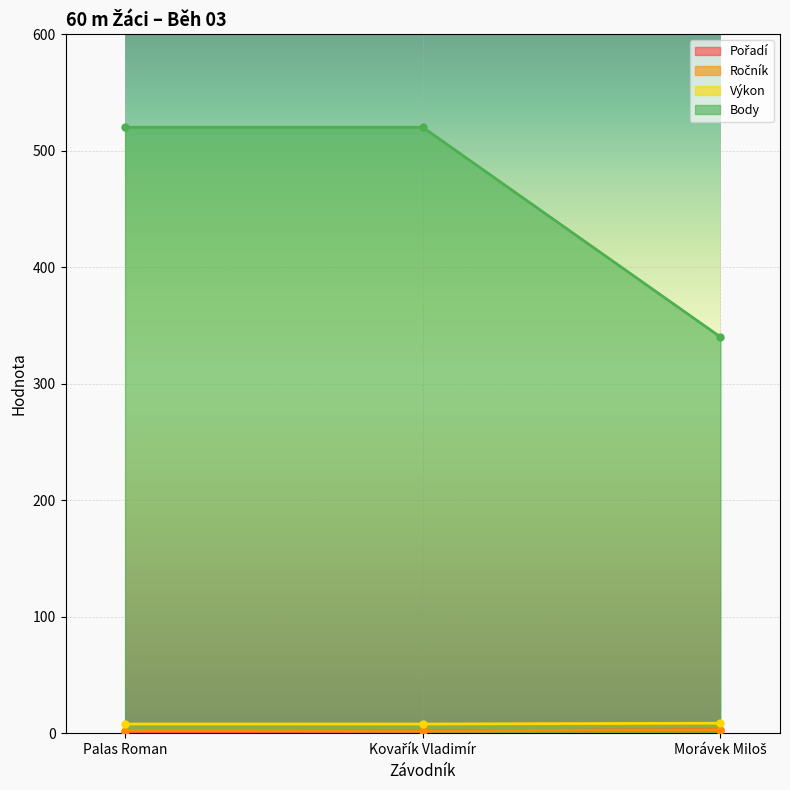

What is the label of the 2nd point from the right?

Kovařík Vladimír